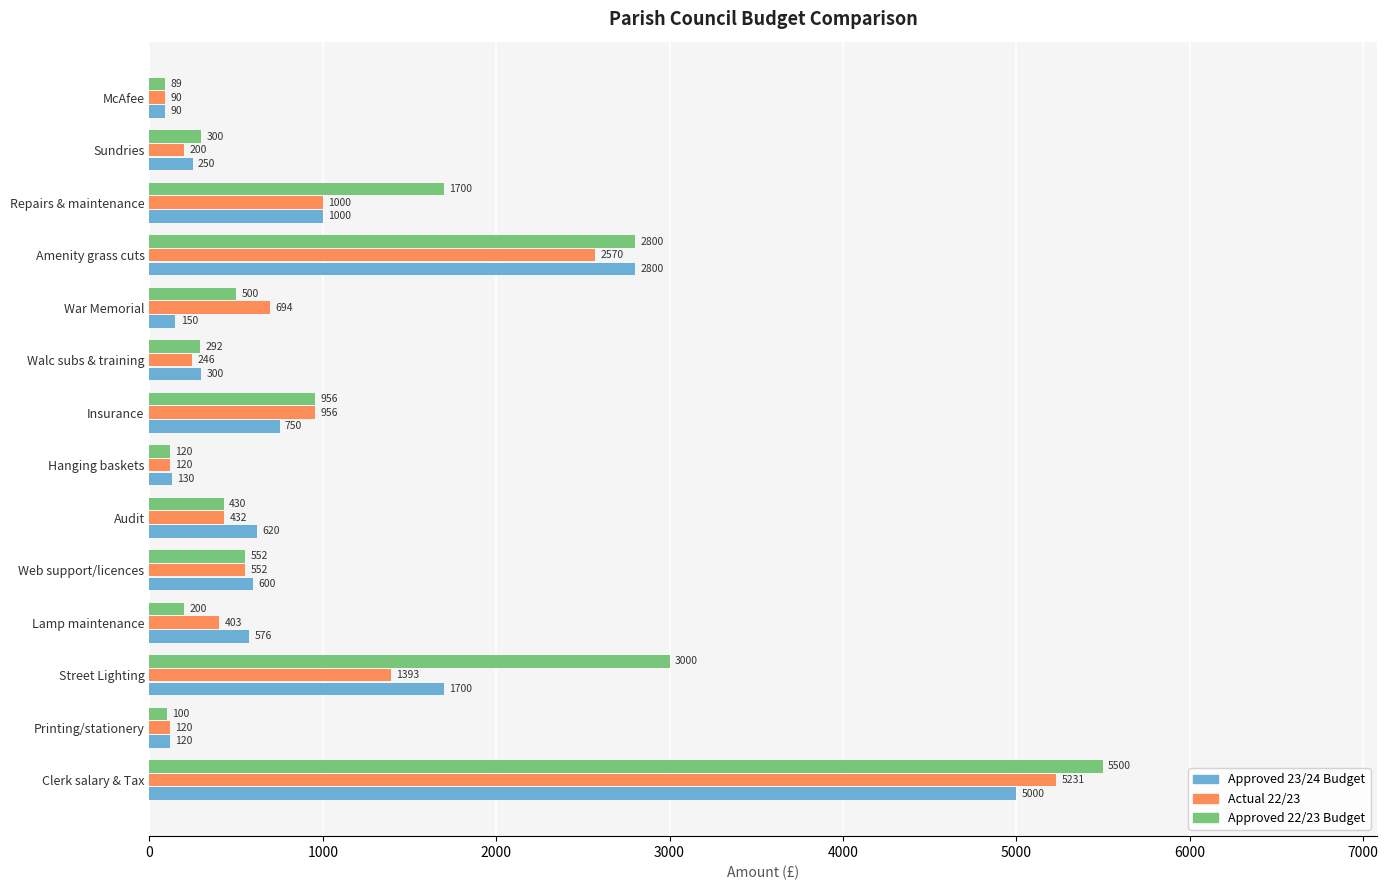

What is the total value across all series at Sundries?

750